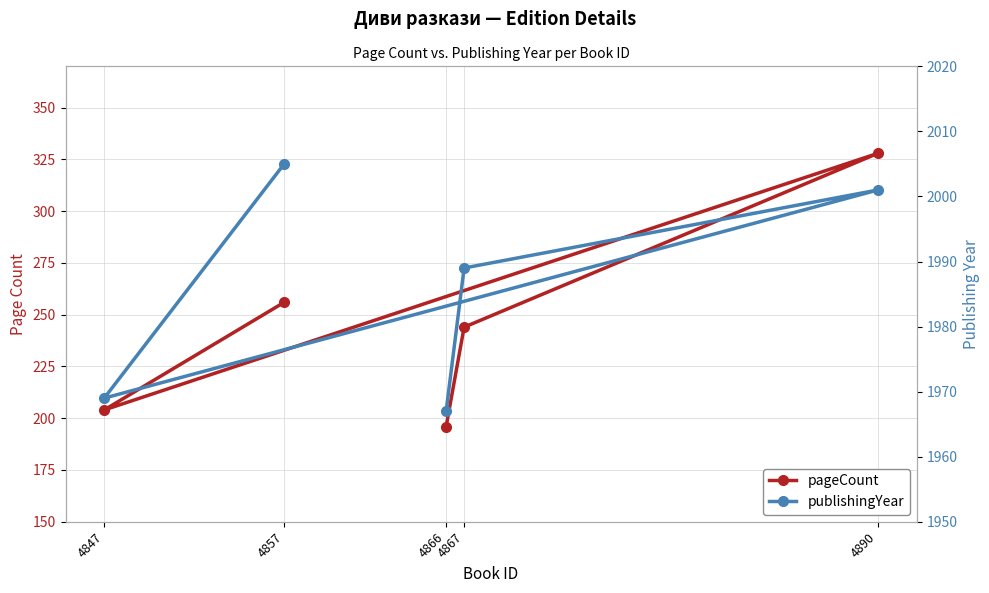

Is this an area chart (filled region under the line)?

No